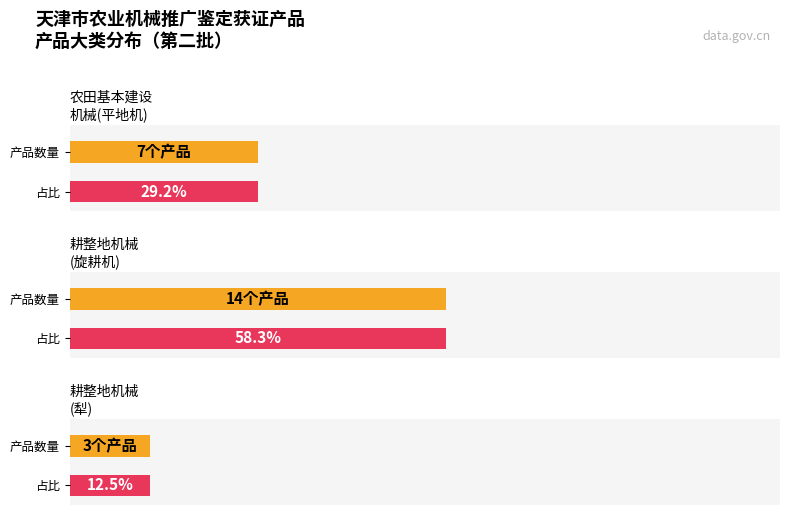

What is the label of the 2nd bar from the left?

耕整地机械